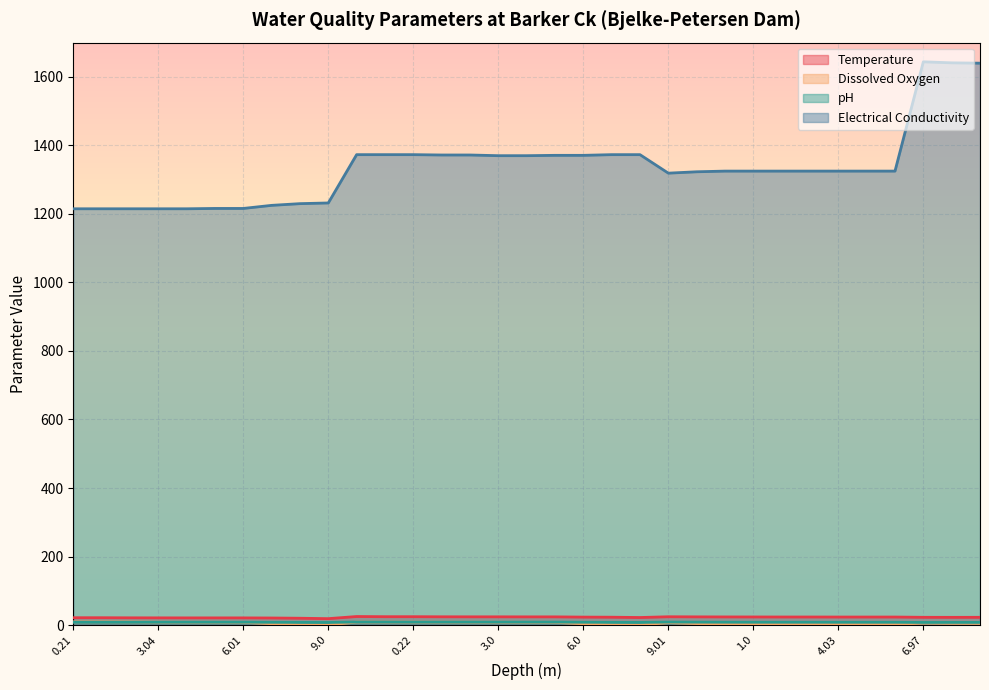

At which category does the chart reach its minimum across all series?

9.0